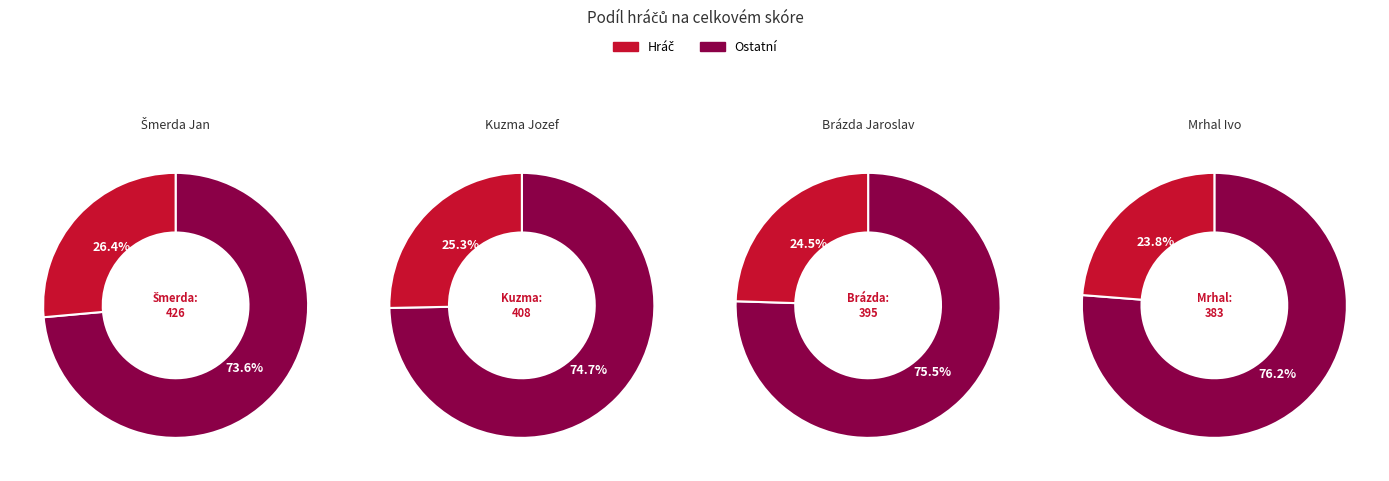

What percentage do Brázda Jaroslav and Šmerda Jan together represent?

50.9%